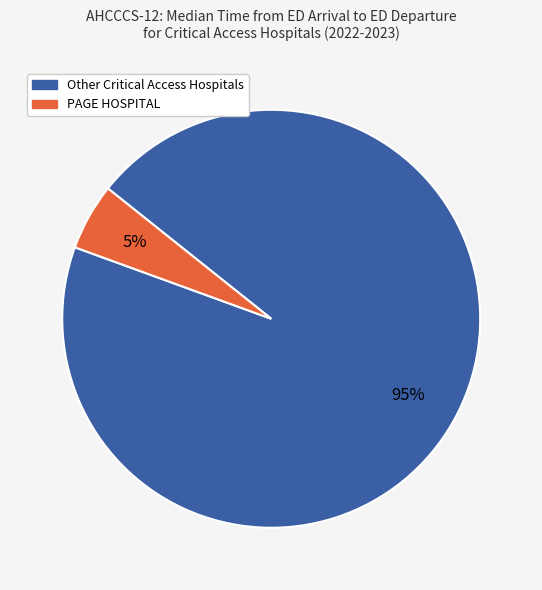

Do PAGE HOSPITAL and Other Critical Access Hospitals together represent more than half of the pie?

Yes